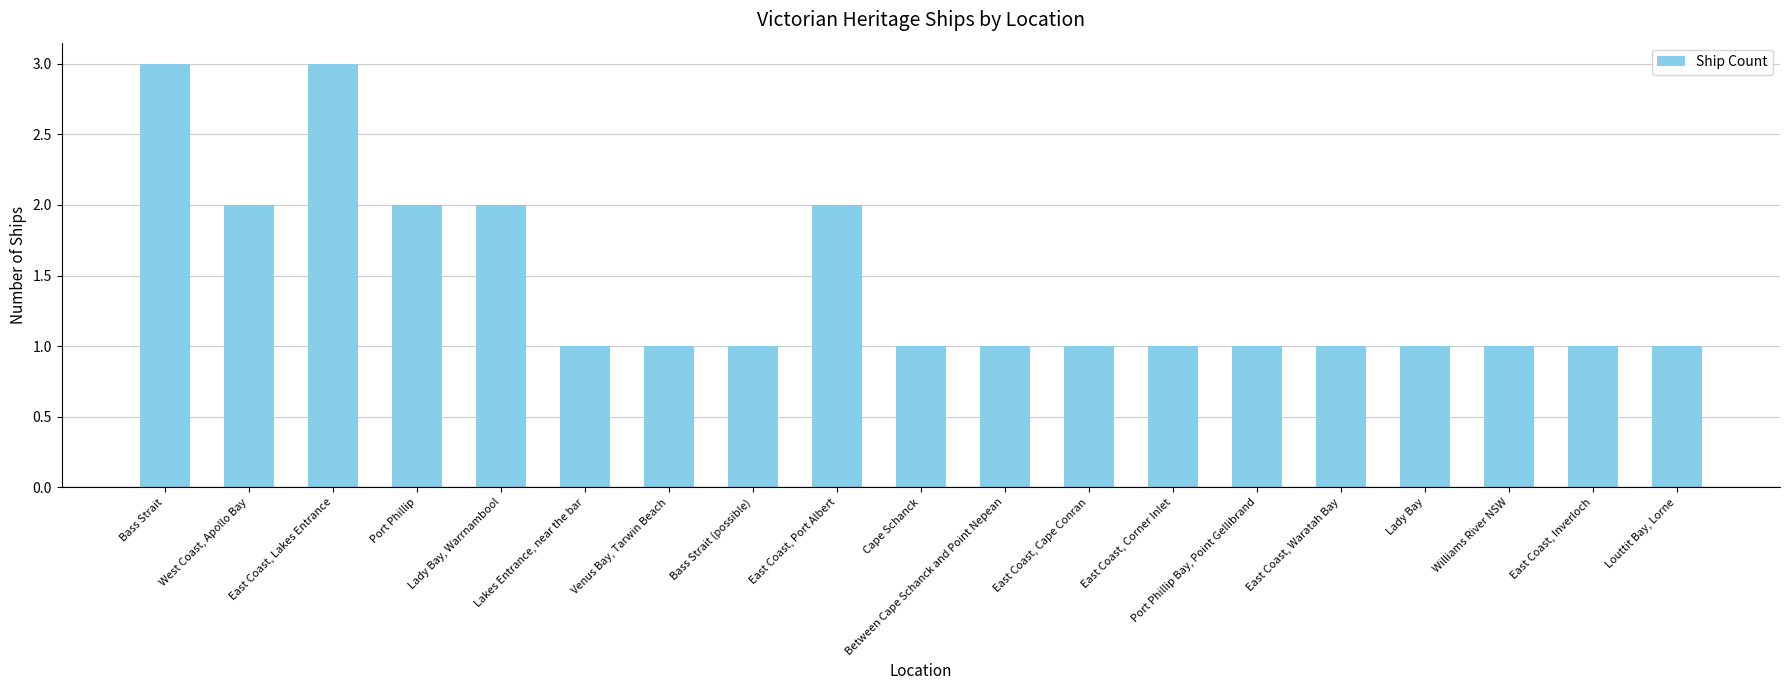

How many distinct data groups are displayed?

1